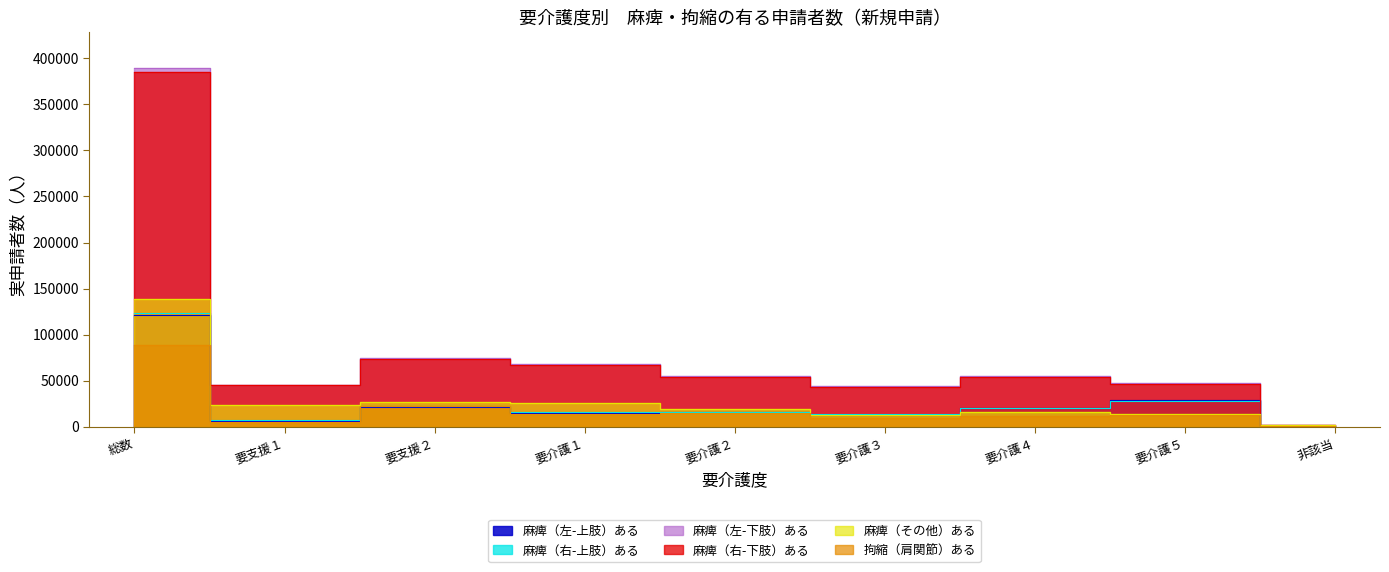

What is the difference between the highest and lowest values at 要介護４?

43180